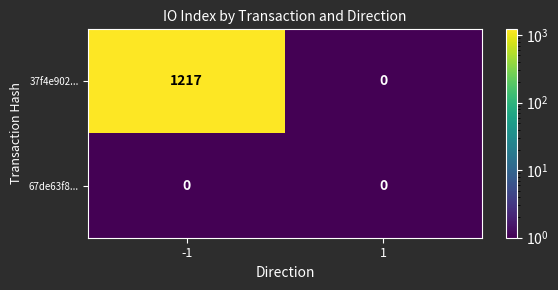

Reading left to right, transcribe all the data shown in this chart.

37f4e902...: -1=1217	1=0
67de63f8...: -1=0	1=0